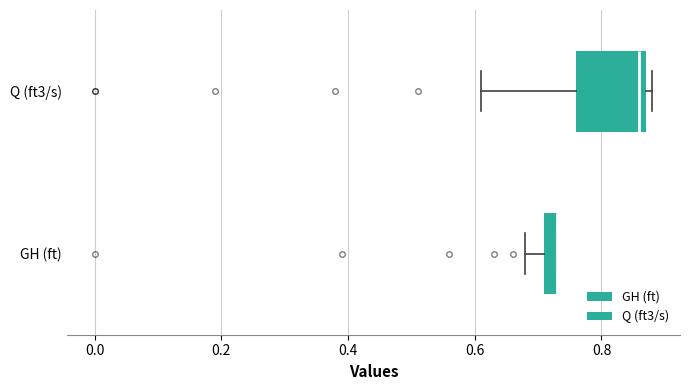

Where is the right edge of the box for Q (ft3/s) on the x-axis? The values are not printed on the chart, so give them approximately, as read against the axis.

0.88